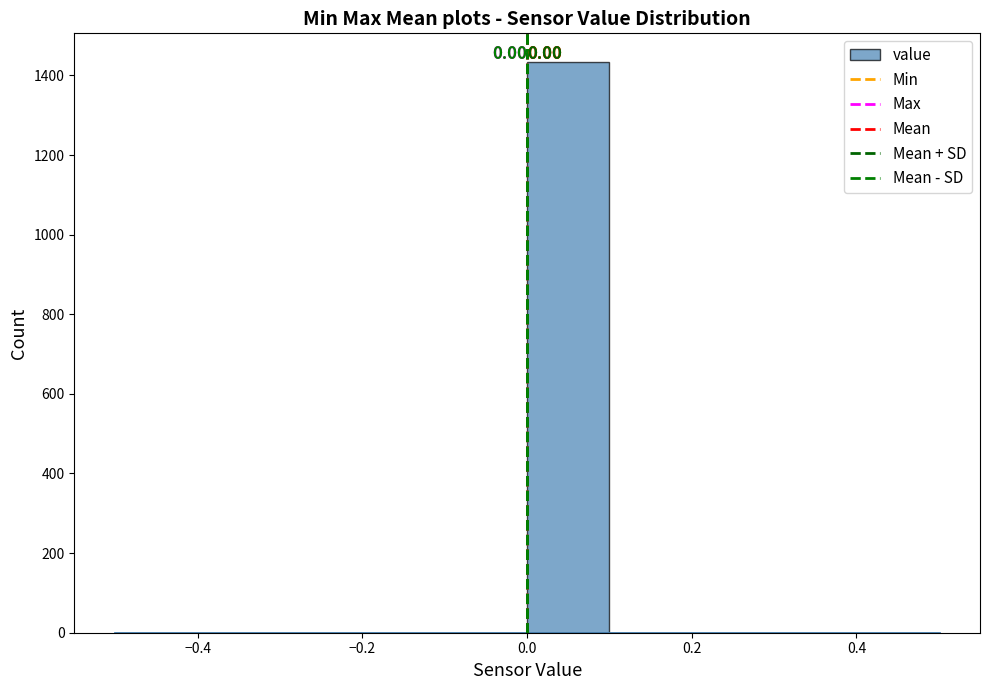

Over which range of the x-axis is the bar tallest?

0.0 to 0.1